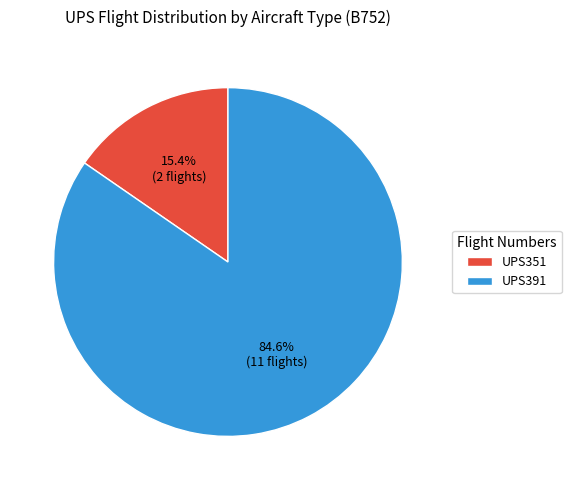

Which has a higher value, UPS351 or UPS391?

UPS391